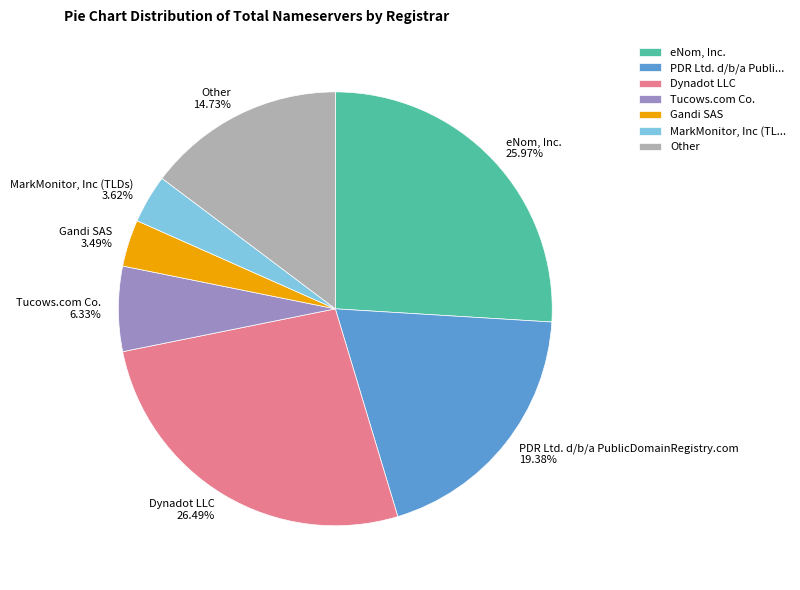

How many slices are in this pie chart?

7